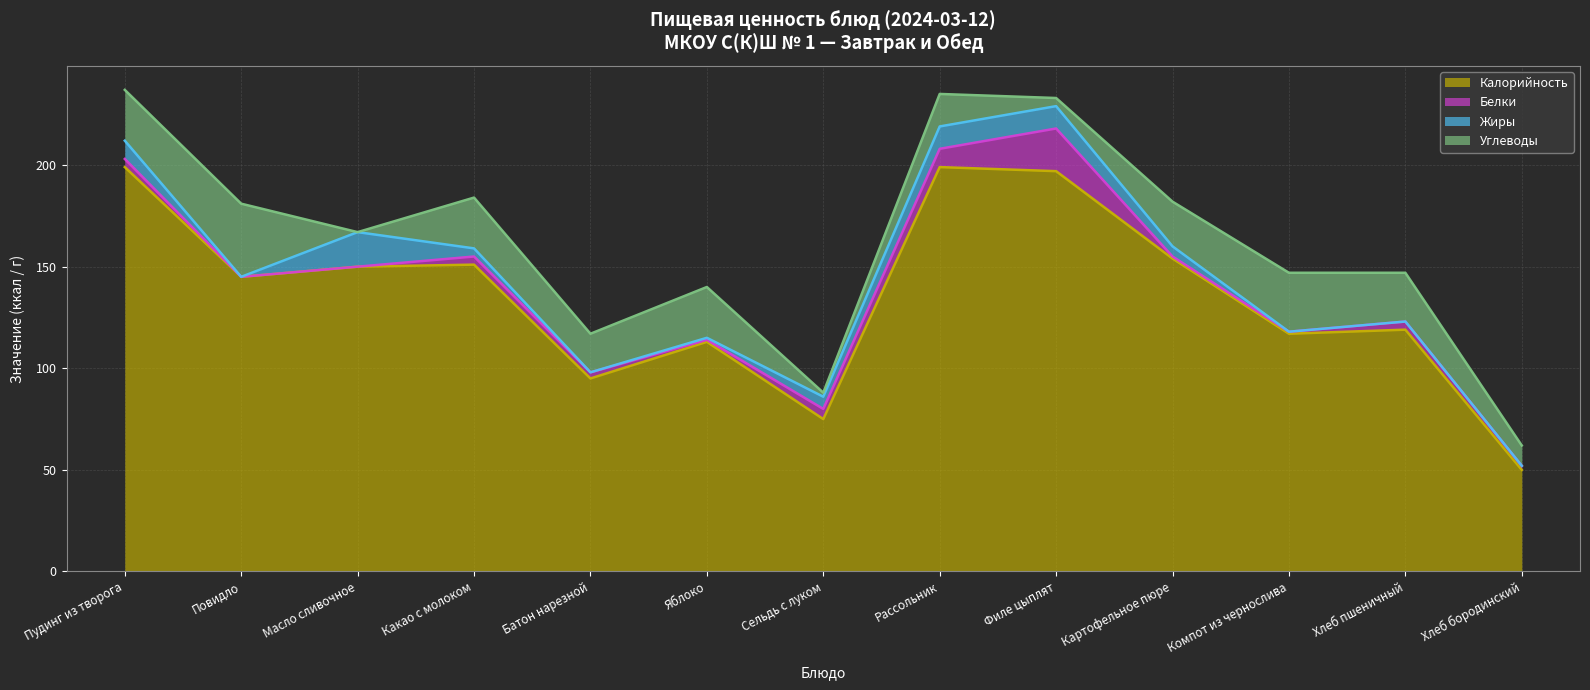

What are all the series names shown in the legend?

Калорийность, Белки, Жиры, Углеводы